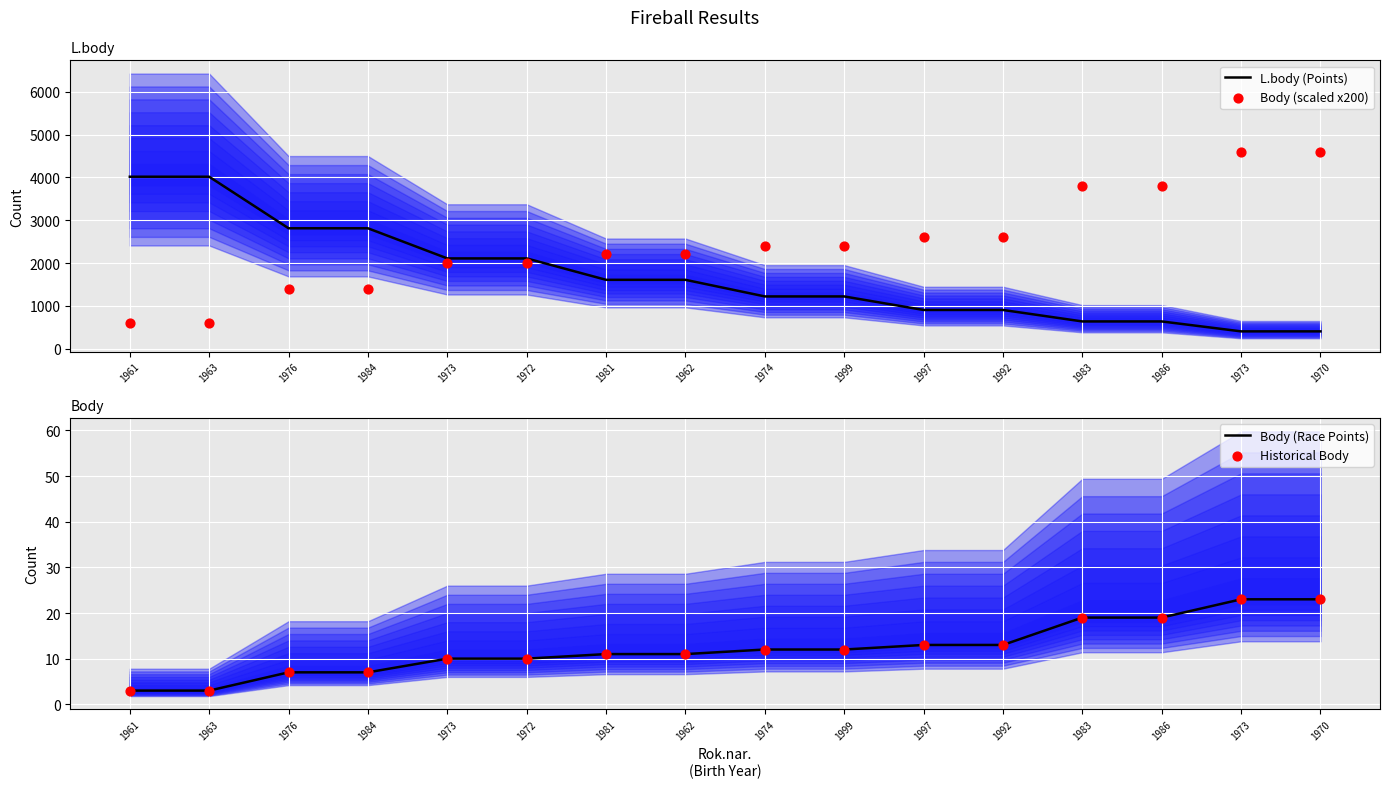

What is the total value across all series at 1970?

5050